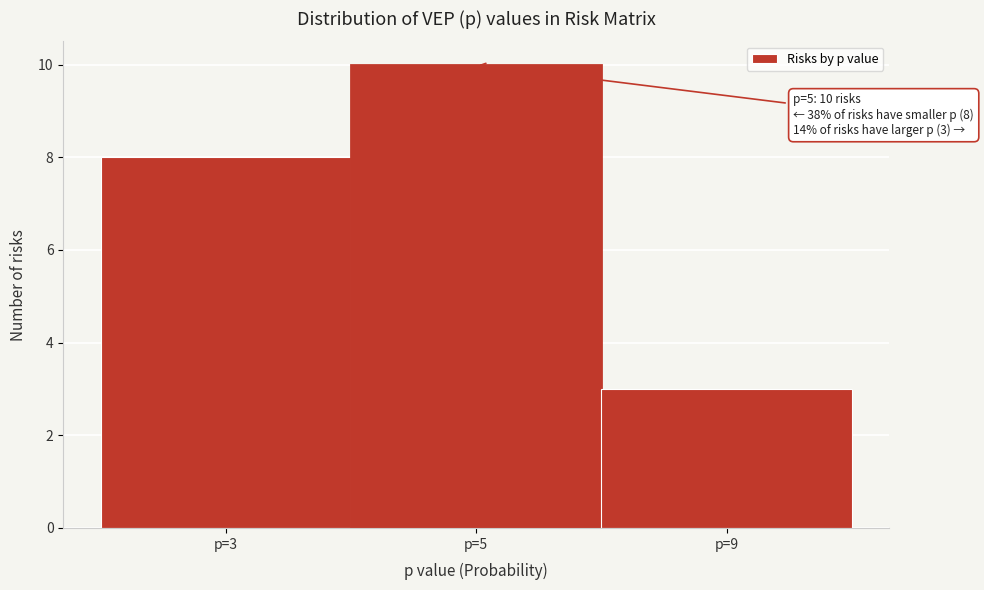

Reading left to right, list all the values displayed in this chart.

p=3=8	p=5=10	p=9=3